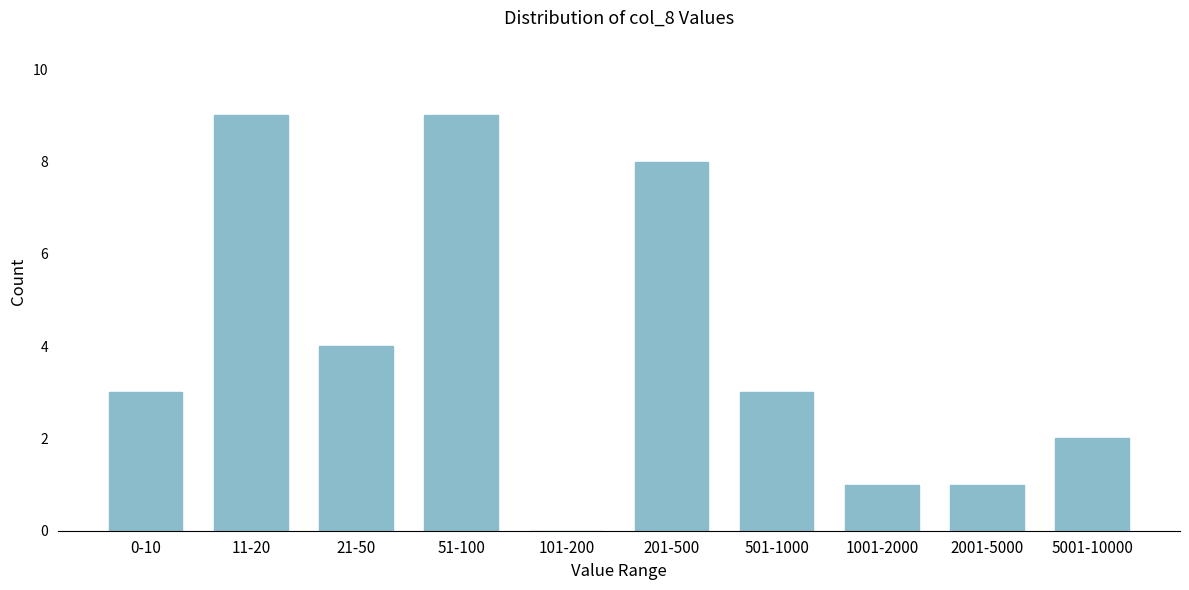

Reading left to right, what are all the values shown in this chart?

0-10=3	11-20=9	21-50=4	51-100=9	101-200=0	201-500=8	501-1000=3	1001-2000=1	2001-5000=1	5001-10000=2